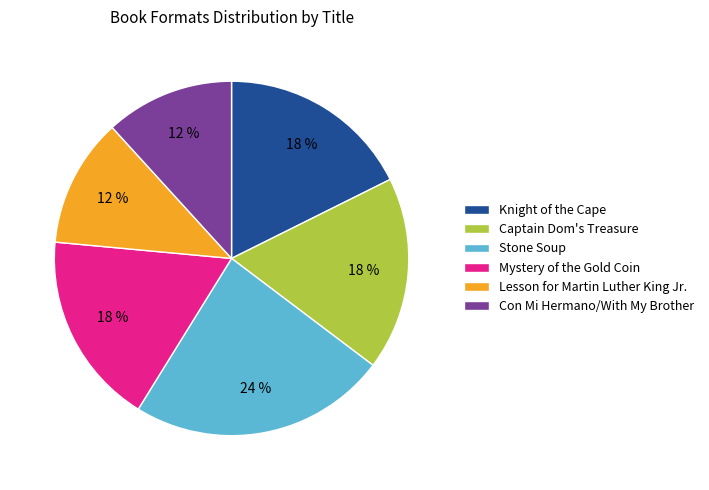

Which category has the biggest portion of the pie?

Stone Soup